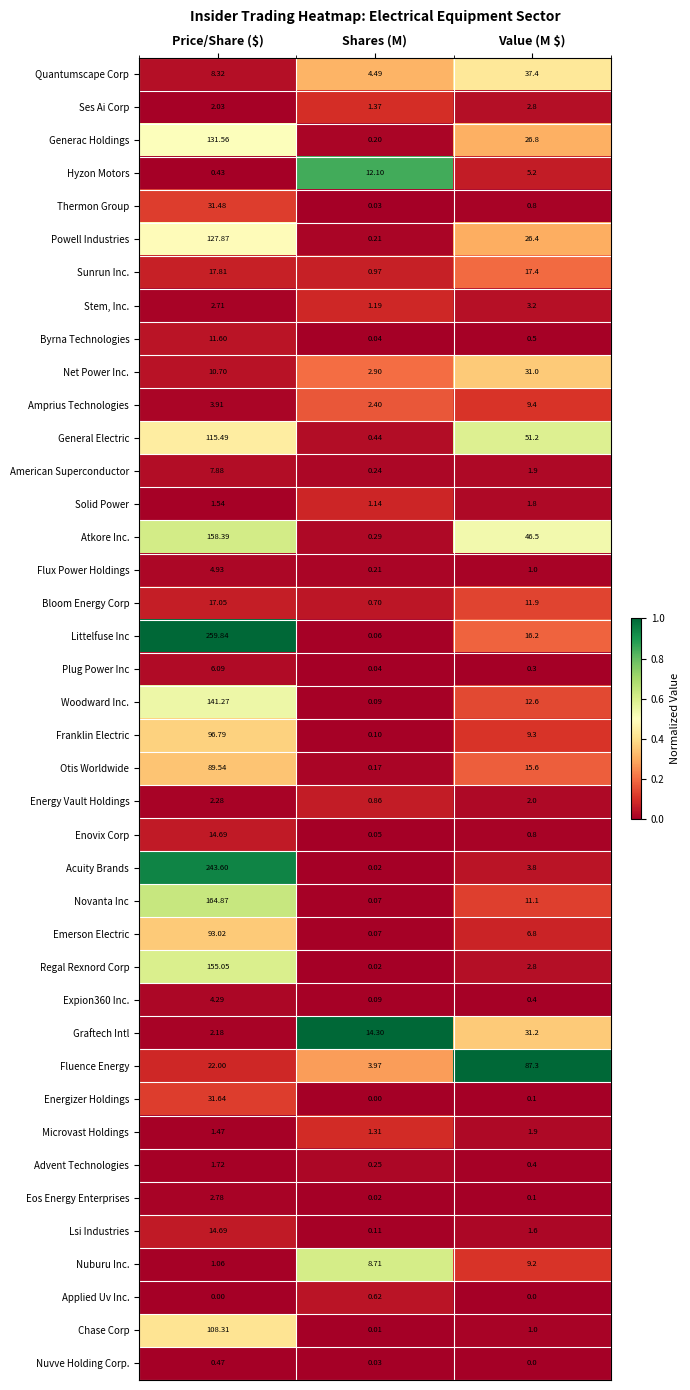

At which label does Littelfuse Inc first exceed 16?

Price/Share ($)